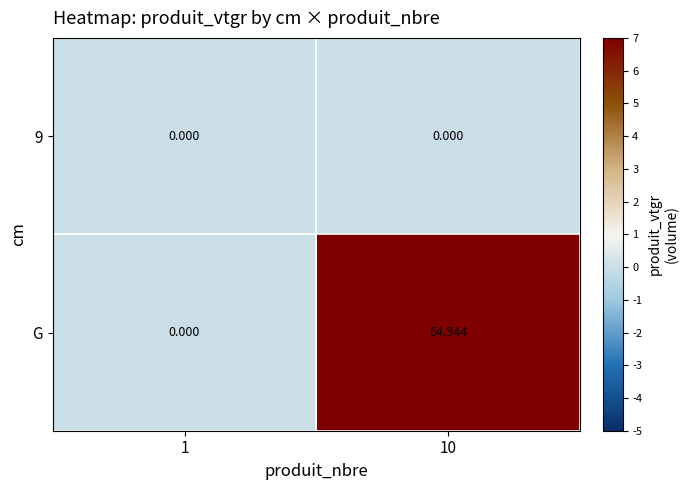

Between 1 and 10, which series saw the biggest shift?

G